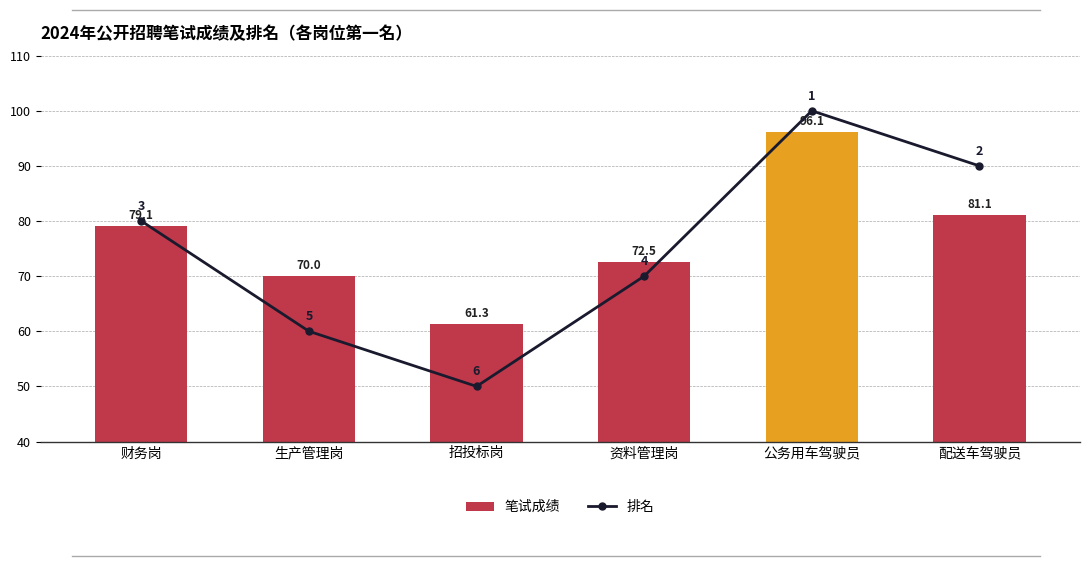

What is the value of the 笔试成绩 bar at the 1st from the left?

79.1